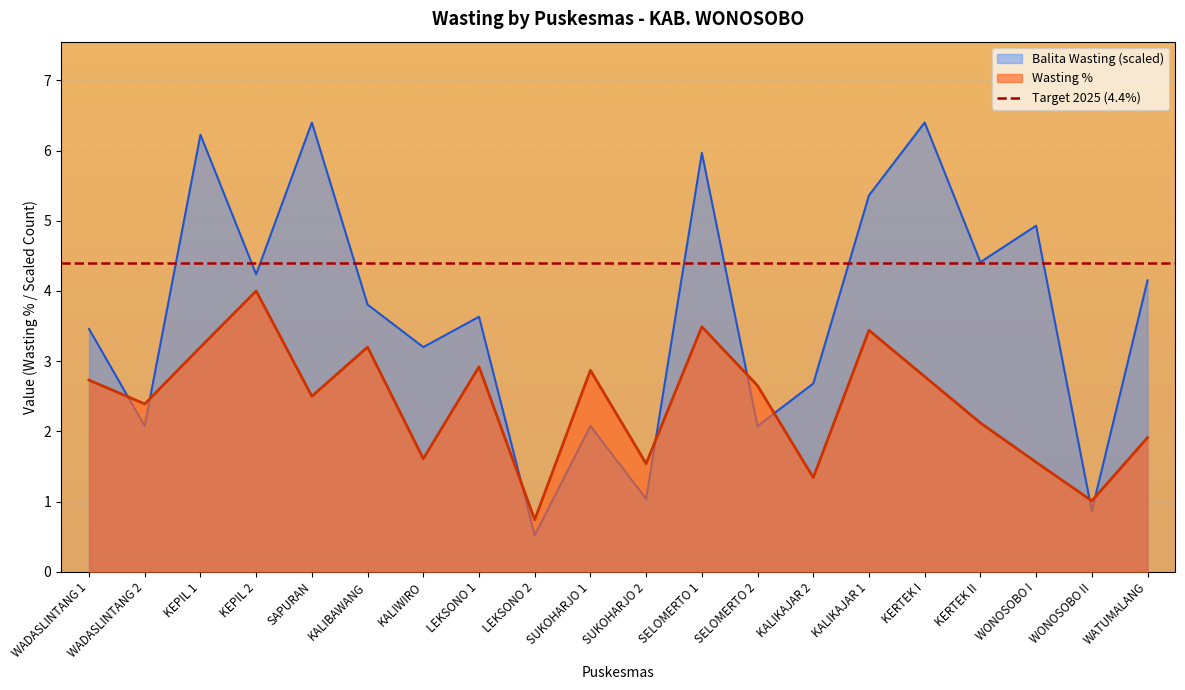

What is the difference between the maximum and minimum values in the Balita Wasting series?

5.9